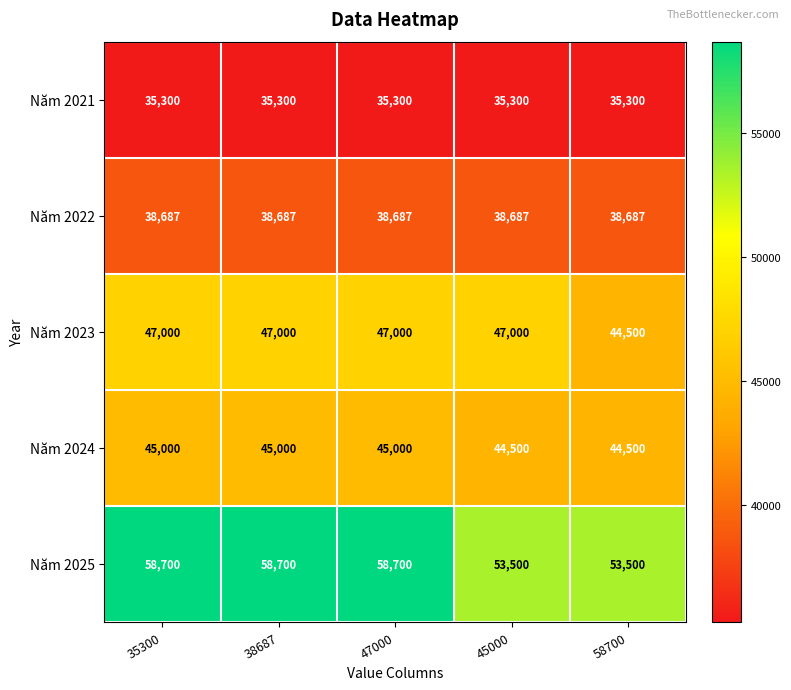

At how many categories does at least one series exceed 42069?

5